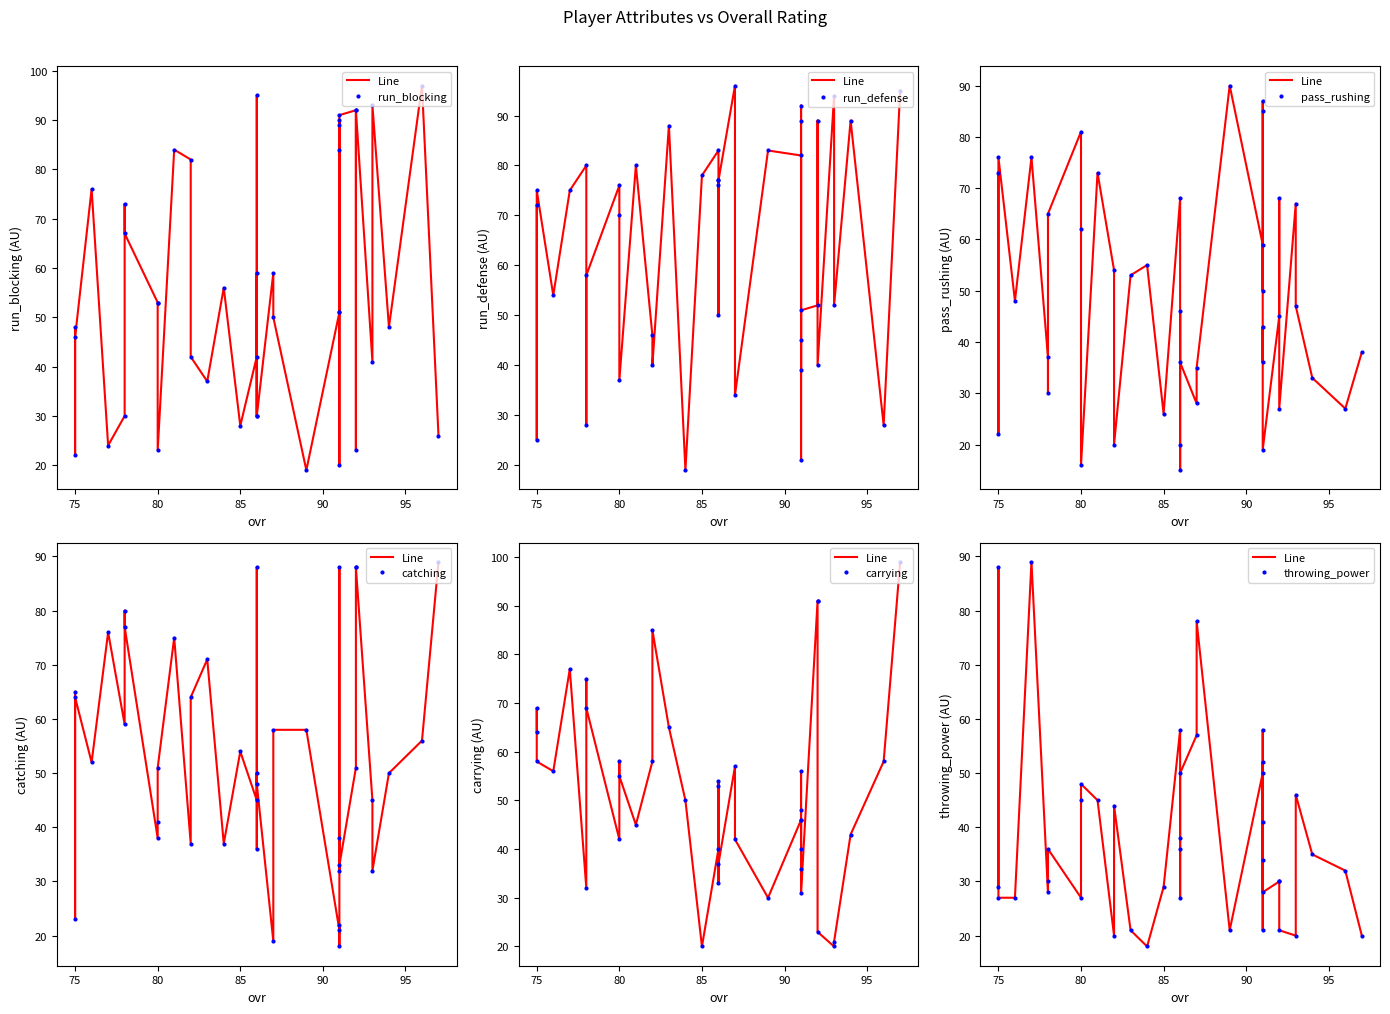

What is the difference between the second highest and second lowest values in the run_blocking series?

75